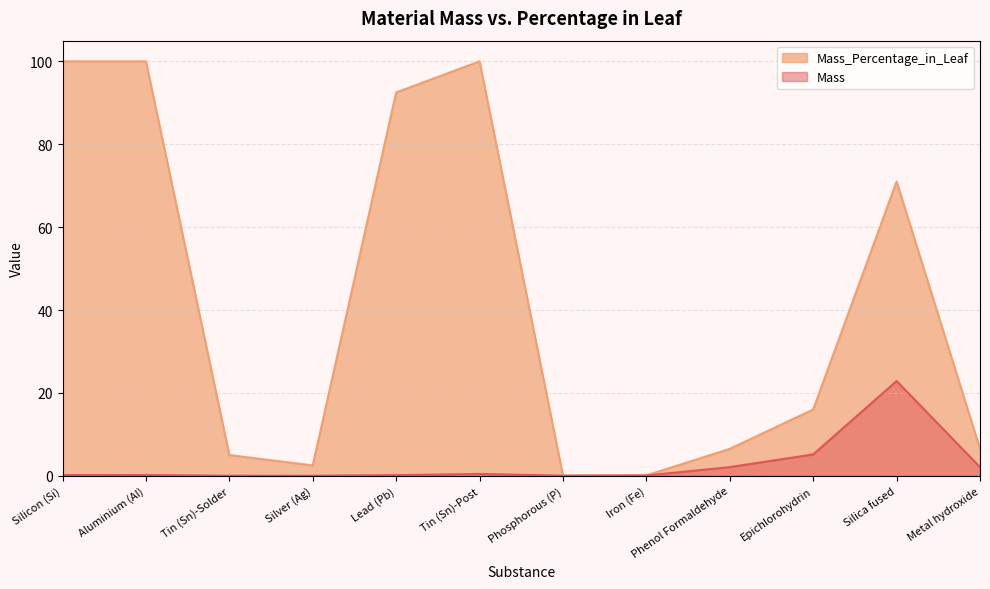

What is the sum of all Mass_Percentage_in_Leaf values?

500.1